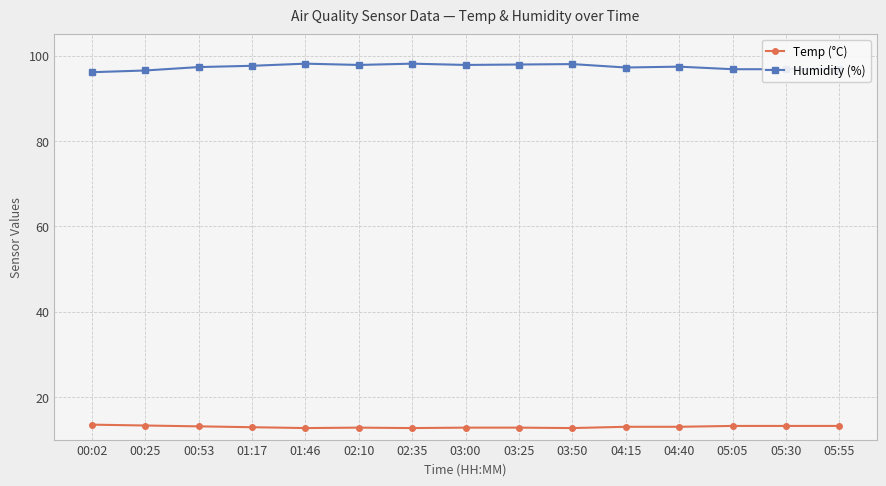

What is the sum of the Temp (°C) values at 03:00 and 01:17?

25.7